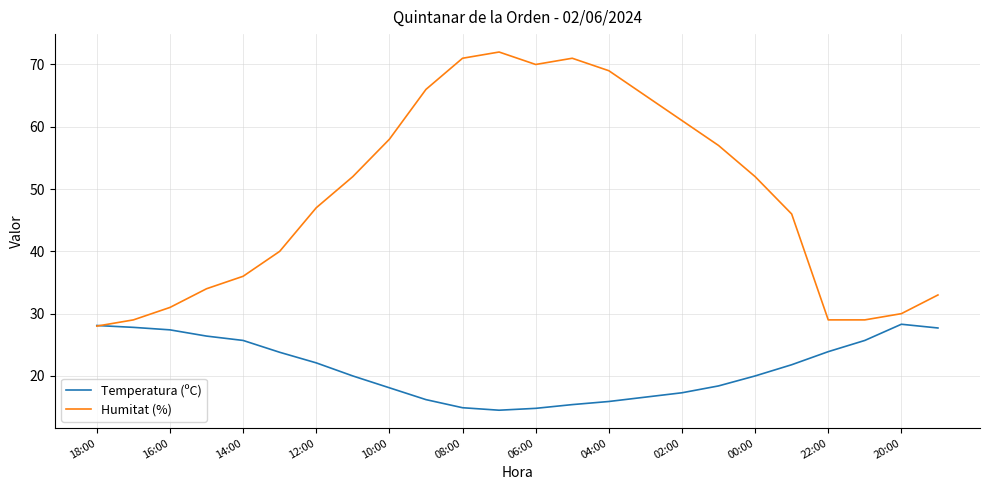

What is the lowest value of the Temperatura (ºC) series?

14.5